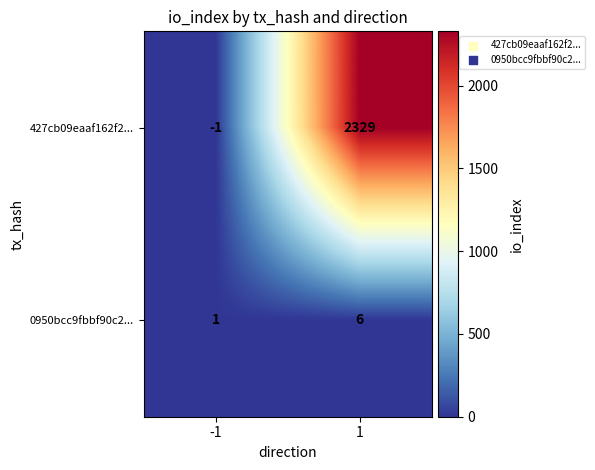

Reading left to right, what are all the values shown in this chart?

427cb09eaaf162f2...: -1=-1	1=2329
0950bcc9fbbf90c2...: -1=1	1=6